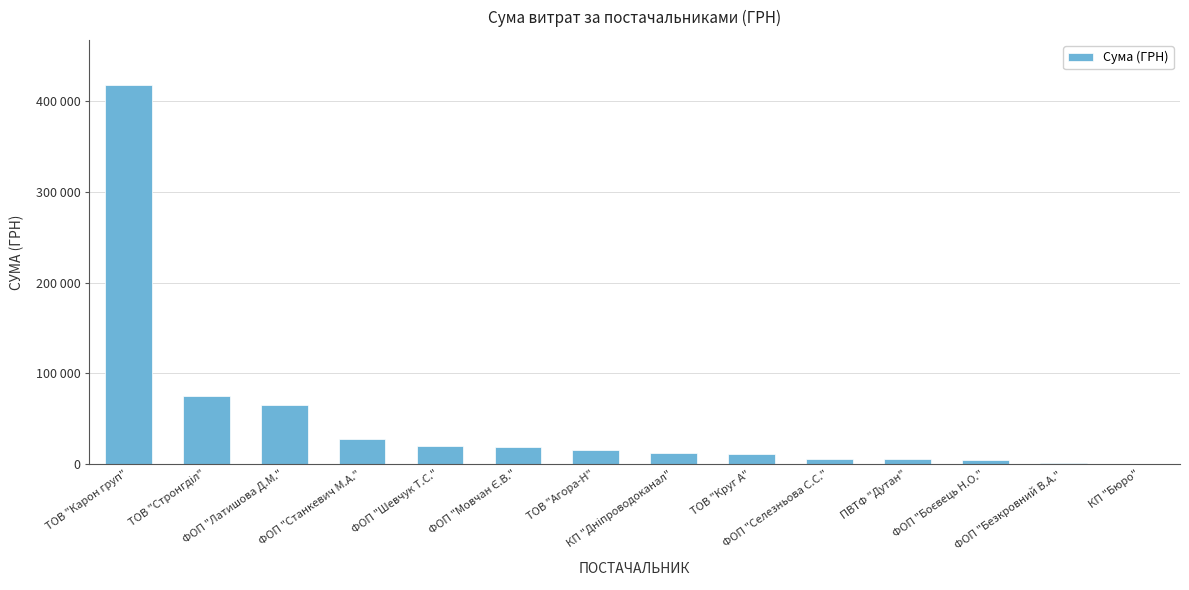

Reading left to right, what are all the values shown in this chart?

417514.7	74870.0	65025.0	27210.0	19538.0	19017.7	14756.5	12288.0	10428.5	5400.0	4798.5	3730.0	646.9	84.5